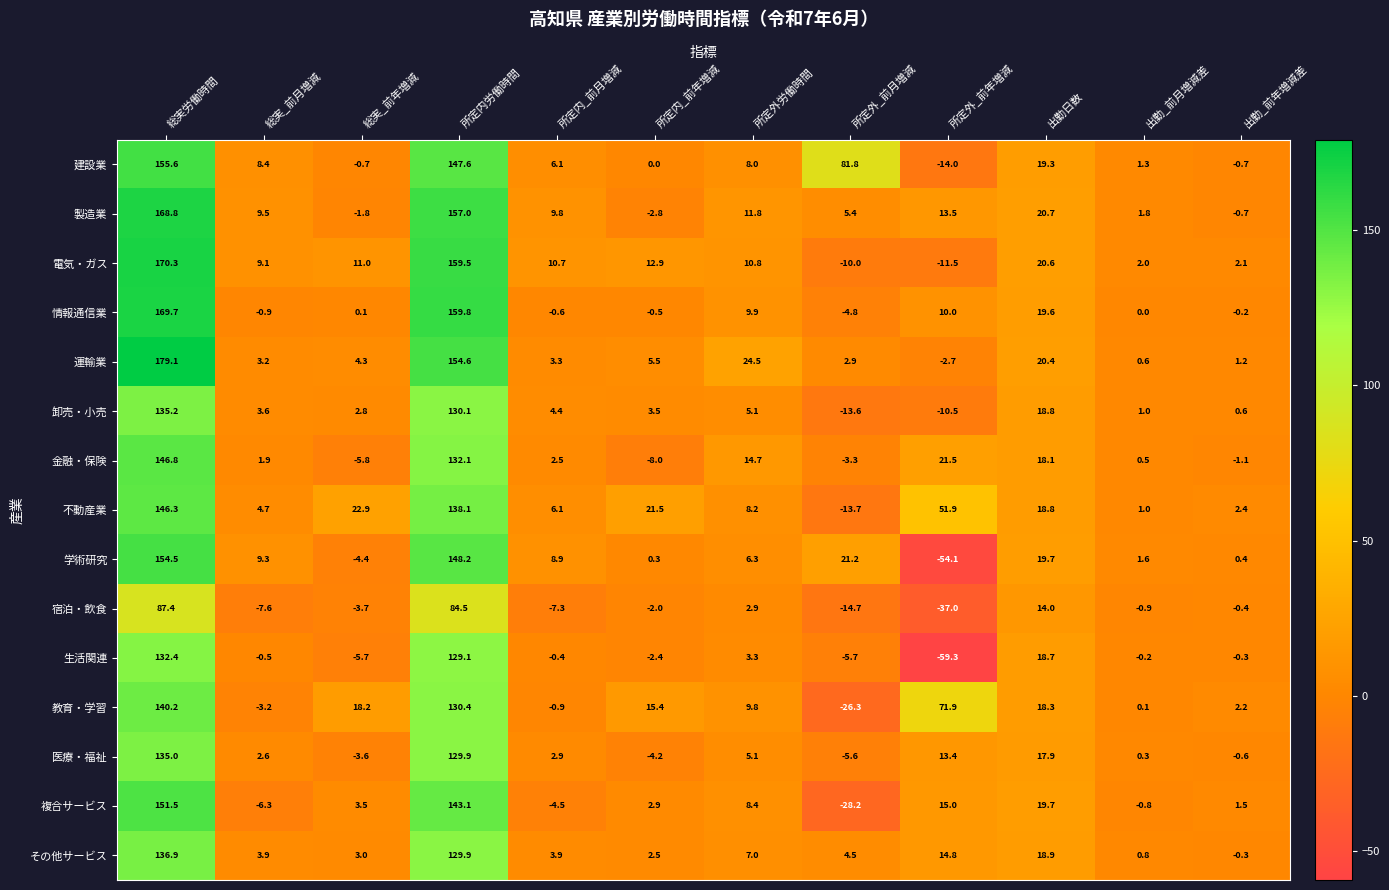

At how many categories does at least one series exceed 110?

2